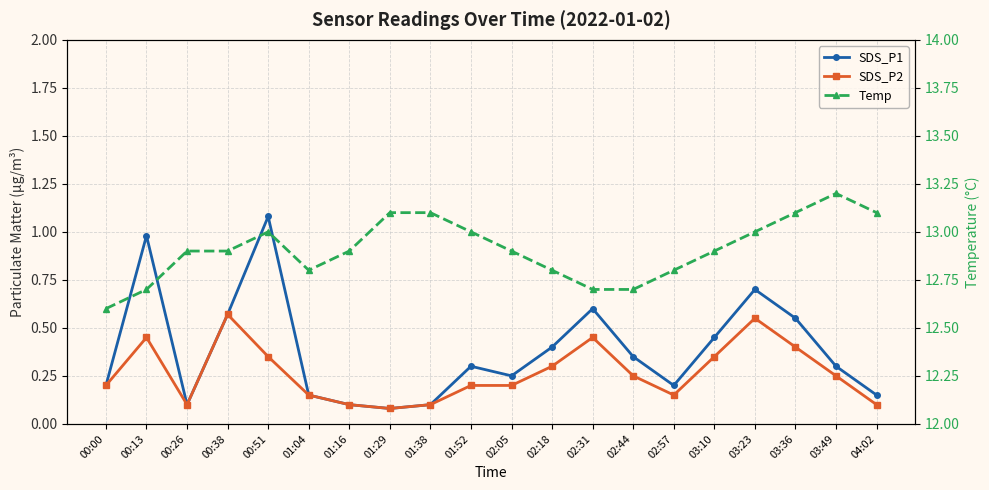

Reading left to right, list all the values displayed in this chart.

SDS_P1: 00:00=0.2	00:13=1.0	00:26=0.1	00:38=0.6	00:51=1.1	01:04=0.1	01:16=0.1	01:29=0.1	01:38=0.1	01:52=0.3	02:05=0.2	02:18=0.4	02:31=0.6	02:44=0.3	02:57=0.2	03:10=0.5	03:23=0.7	03:36=0.6	03:49=0.3	04:02=0.1
SDS_P2: 00:00=0.2	00:13=0.5	00:26=0.1	00:38=0.6	00:51=0.3	01:04=0.1	01:16=0.1	01:29=0.1	01:38=0.1	01:52=0.2	02:05=0.2	02:18=0.3	02:31=0.5	02:44=0.2	02:57=0.1	03:10=0.3	03:23=0.6	03:36=0.4	03:49=0.2	04:02=0.1
Temp: 00:00=12.6	00:13=12.7	00:26=12.9	00:38=12.9	00:51=13.0	01:04=12.8	01:16=12.9	01:29=13.1	01:38=13.1	01:52=13.0	02:05=12.9	02:18=12.8	02:31=12.7	02:44=12.7	02:57=12.8	03:10=12.9	03:23=13.0	03:36=13.1	03:49=13.2	04:02=13.1